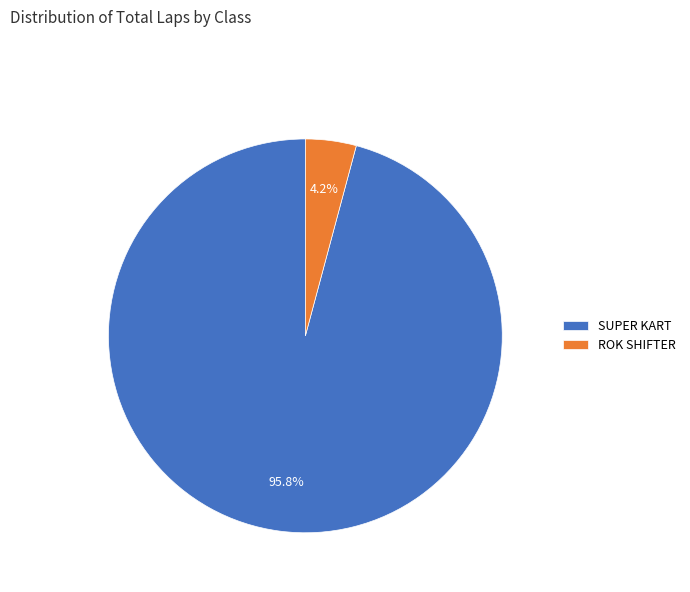

Rank the categories by value from lowest to highest.

ROK SHIFTER, SUPER KART